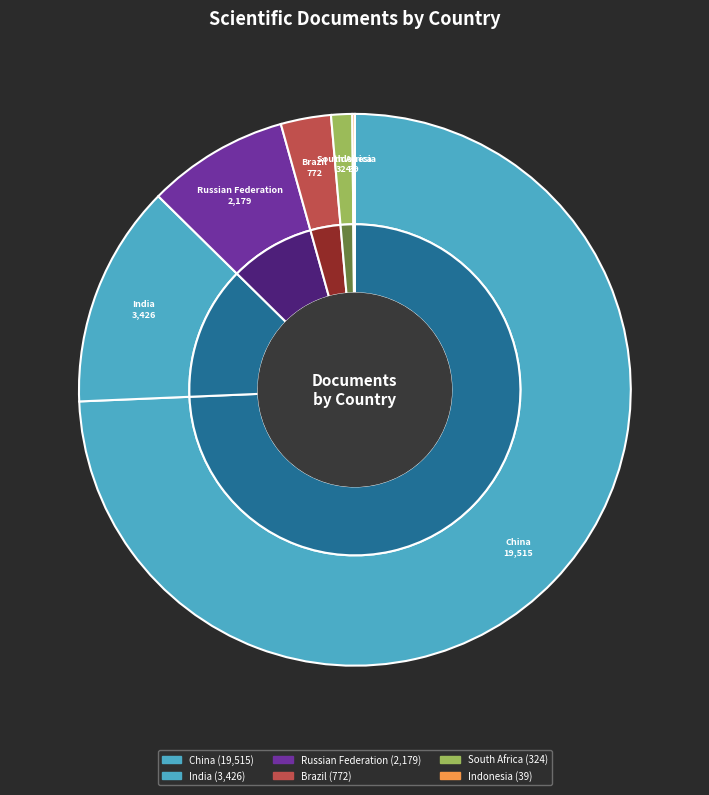

Do Indonesia and Russian Federation together represent more than half of the pie?

No